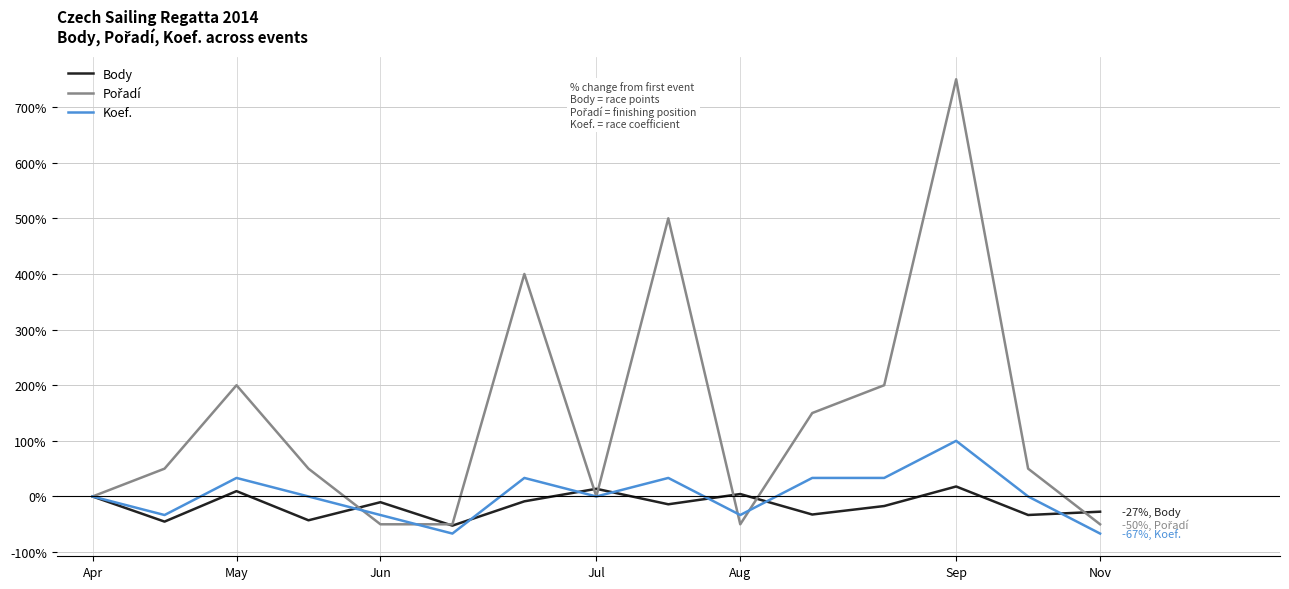

What is the minimum value shown in the chart?

-66.7